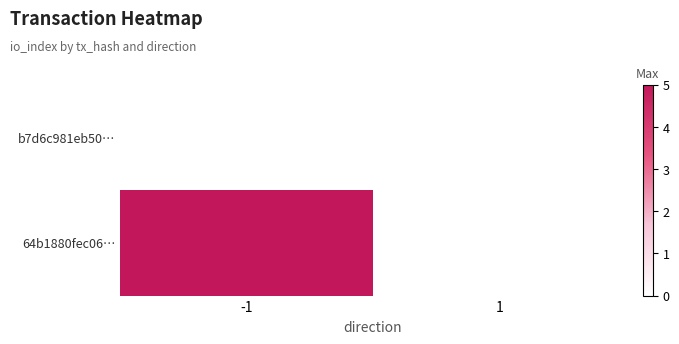

Which has a higher value, 1 or -1?

1